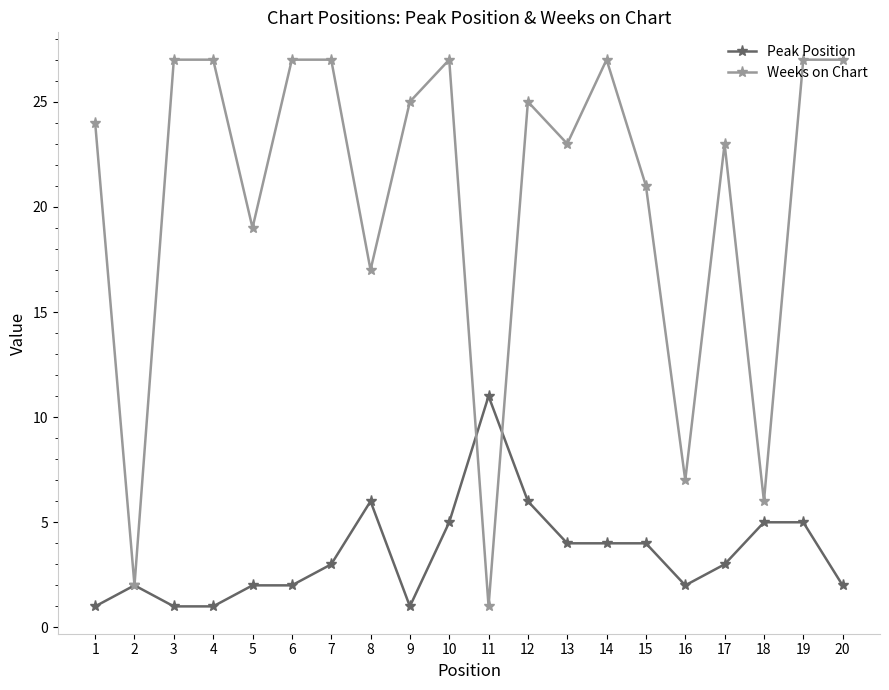

What is the value of the Peak Position point at the 18th from the left?

5